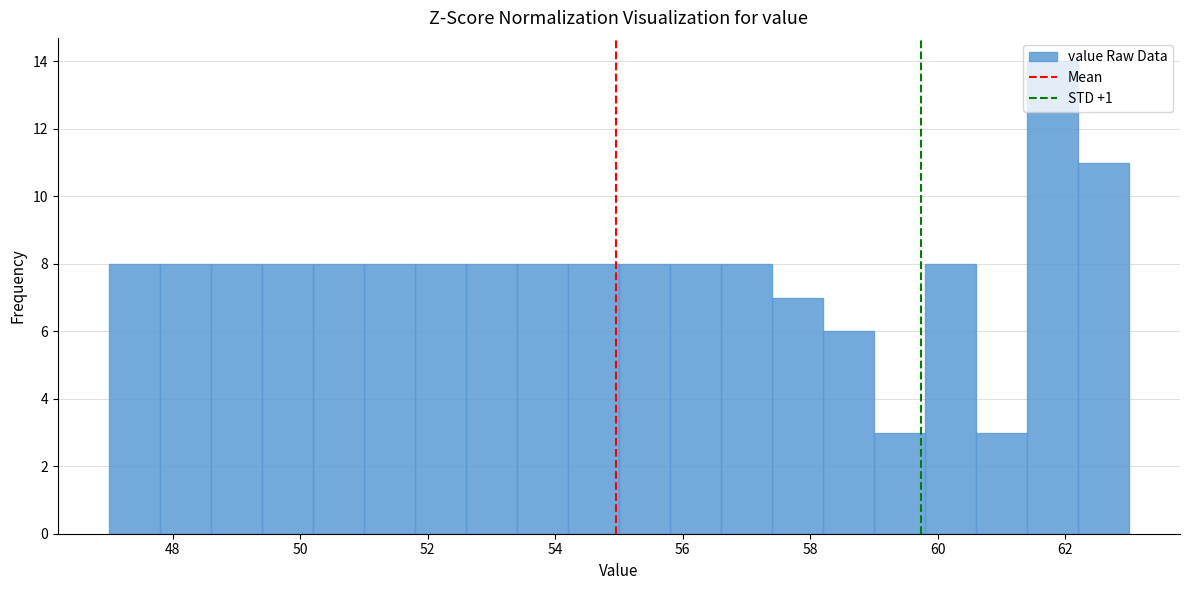

Reading left to right, transcribe this chart: for each bar, give the range it covers on the x-axis and its height. The values are not printed on the chart, so give them approximately, as read against the axis.

47.0 to 47.8: 8
47.8 to 48.6: 8
48.6 to 49.4: 8
49.4 to 50.2: 8
50.2 to 51.0: 8
51.0 to 51.8: 8
51.8 to 52.6: 8
52.6 to 53.4: 8
53.4 to 54.2: 8
54.2 to 55.0: 8
55.0 to 55.8: 8
55.8 to 56.6: 8
56.6 to 57.4: 8
57.4 to 58.2: 7
58.2 to 59.0: 6
59.0 to 59.8: 3
59.8 to 60.6: 8
60.6 to 61.4: 3
61.4 to 62.2: 14
62.2 to 63.0: 11